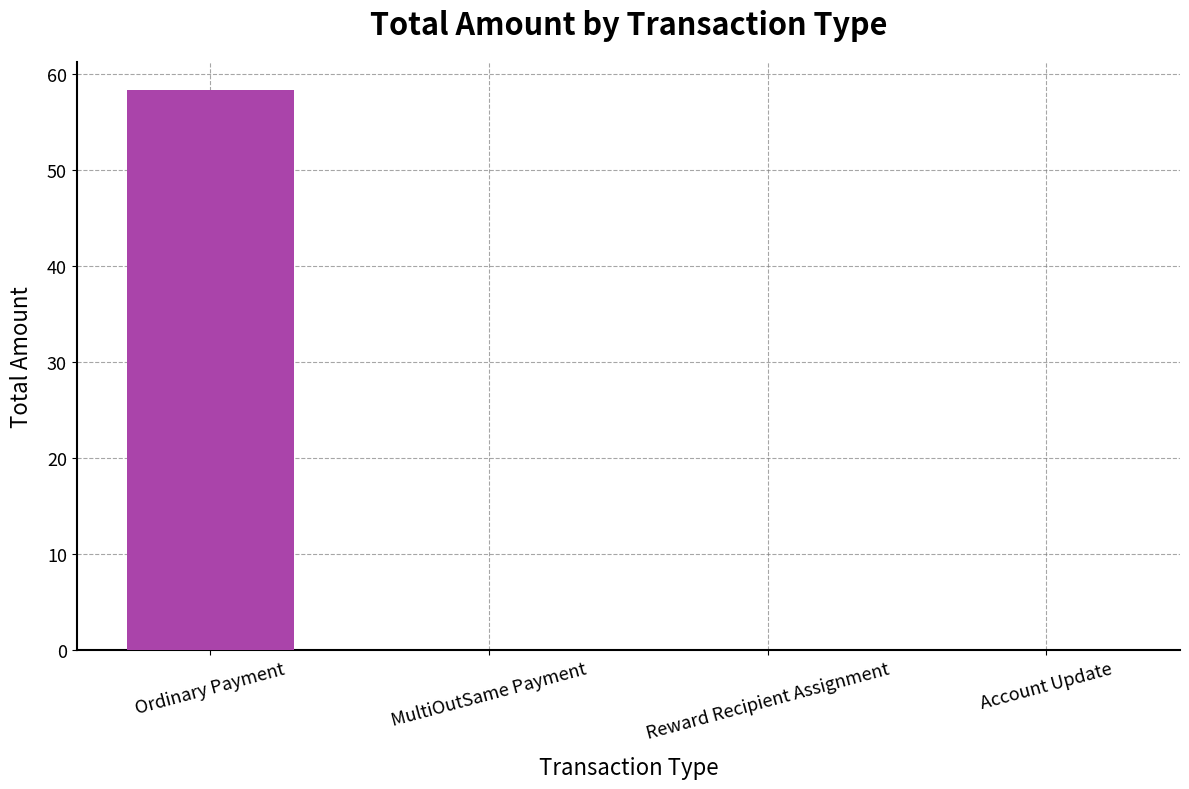

What is the maximum value shown in the chart?

58.4